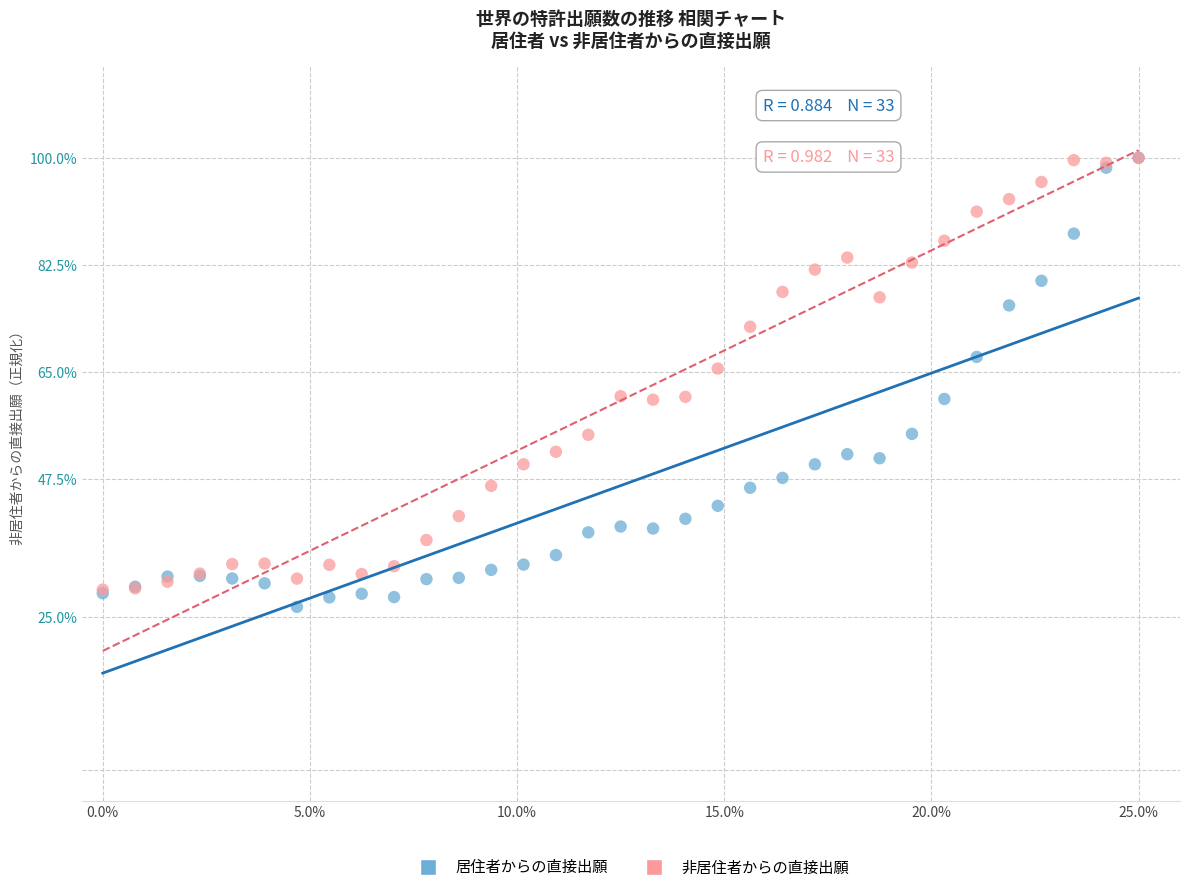

In the 非居住者からの直接出願 series, what Y value is closest to 64?

65.6